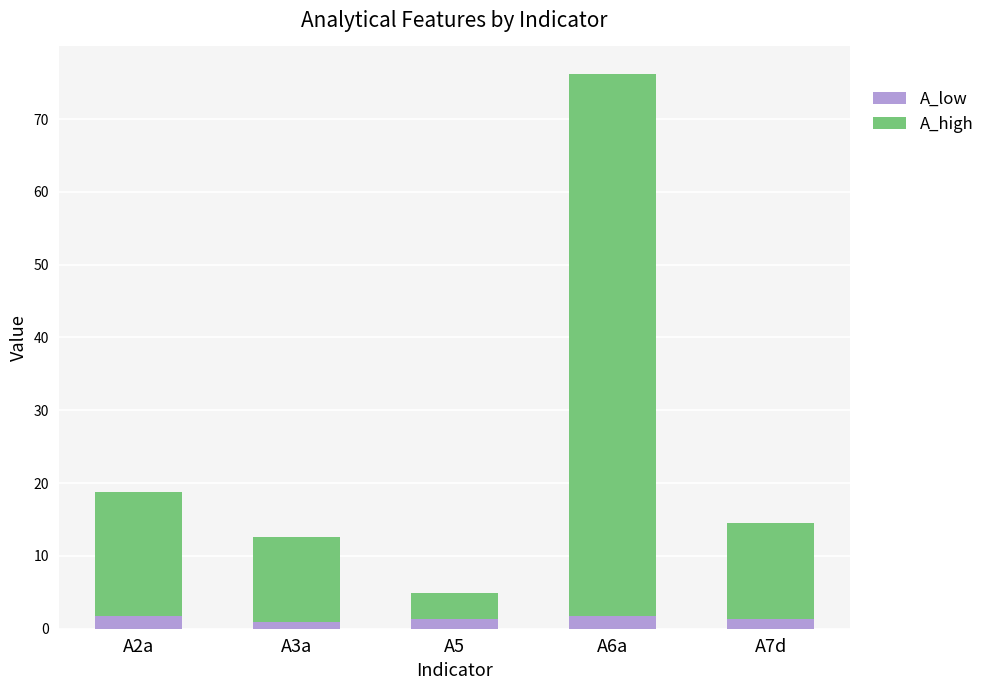

Does the chart contain stacked bars?

Yes